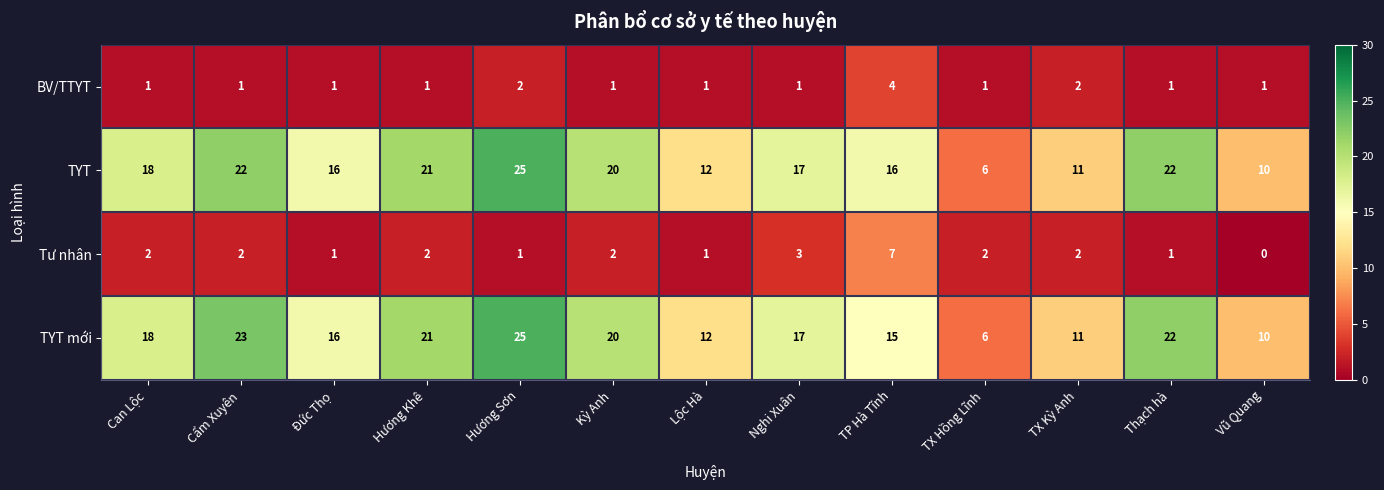

The value of TYT mới at Kỳ Anh is 10. True or false?

False